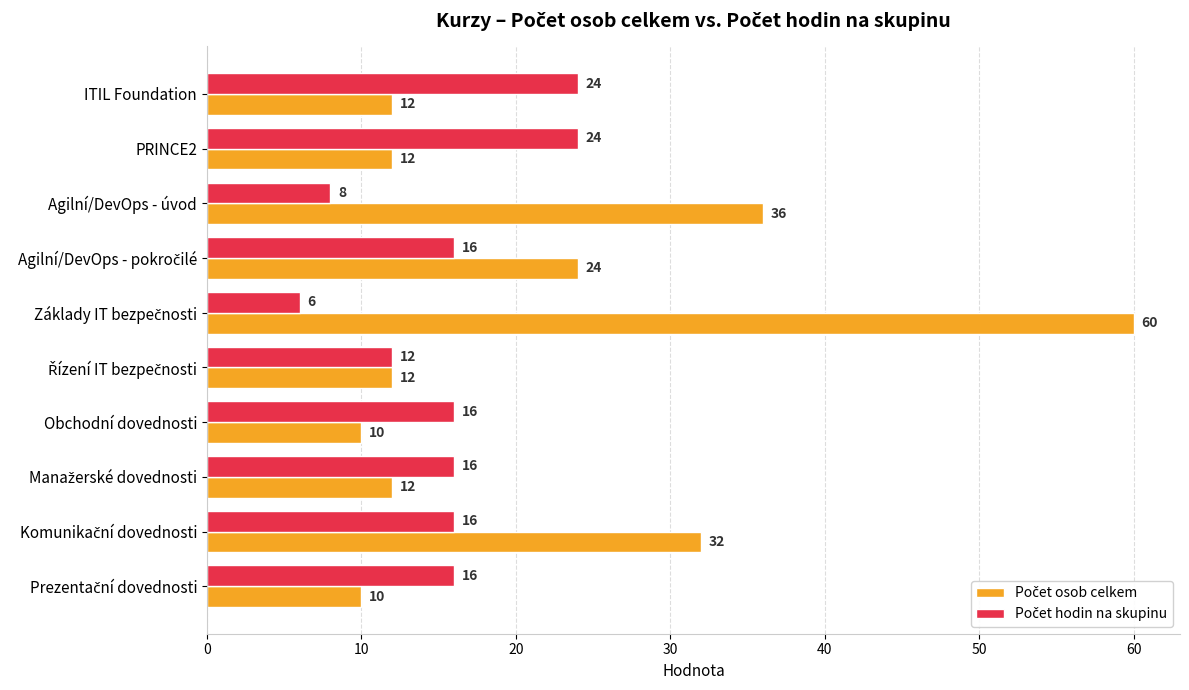

What is the maximum value shown in the chart?

60